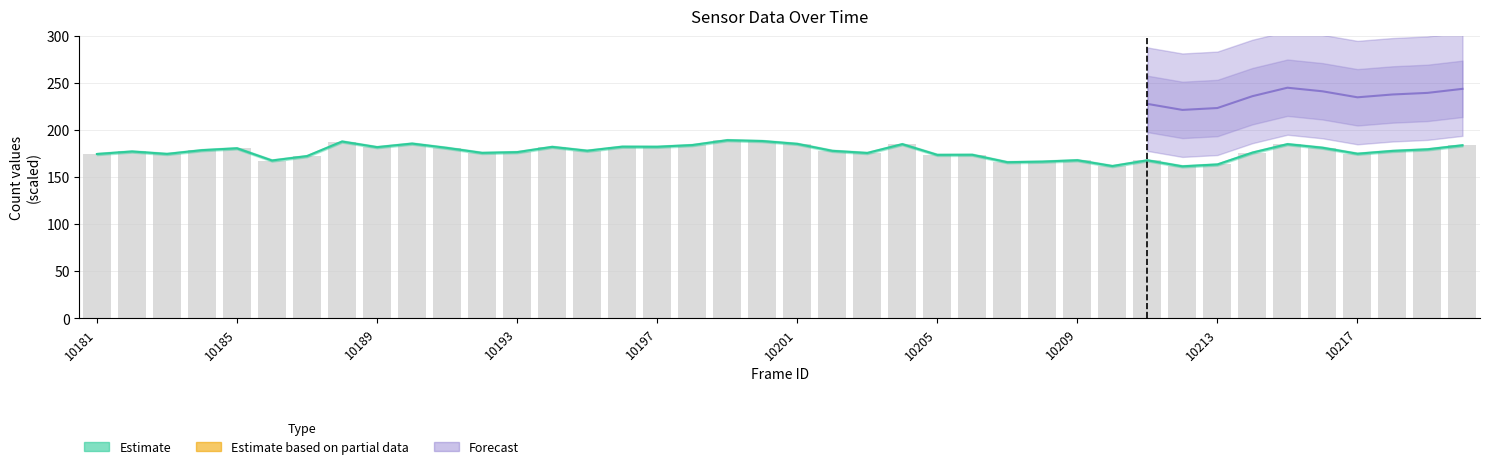

Which has a higher value, 30 or 10185?

10185